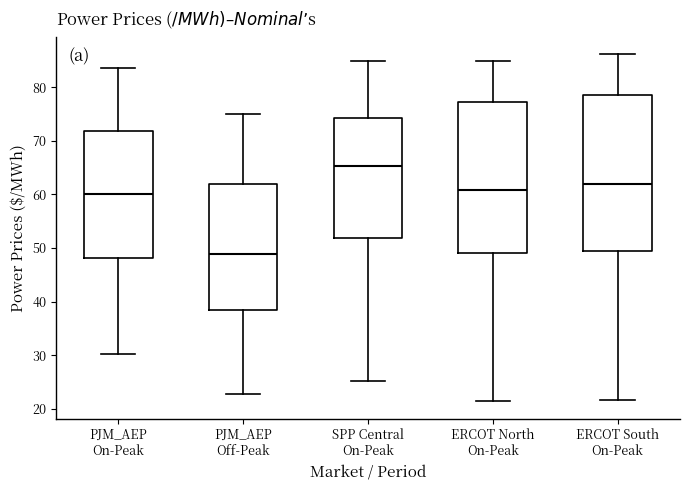

Reading left to right, transcribe this box plot: for each box, give where its median line is, the range the box spans, and where its two whiskers end, as read against the y-axis. The values are not printed on the chart, so give them approximately, as read against the axis.

PJM_AEP On-Peak: median 60, box 48 to 72, whiskers 30 to 84
PJM_AEP Off-Peak: median 49, box 38 to 62, whiskers 23 to 75
SPP Central On-Peak: median 65, box 52 to 74, whiskers 25 to 85
ERCOT North On-Peak: median 61, box 49 to 77, whiskers 21 to 85
ERCOT South On-Peak: median 62, box 49 to 79, whiskers 22 to 86